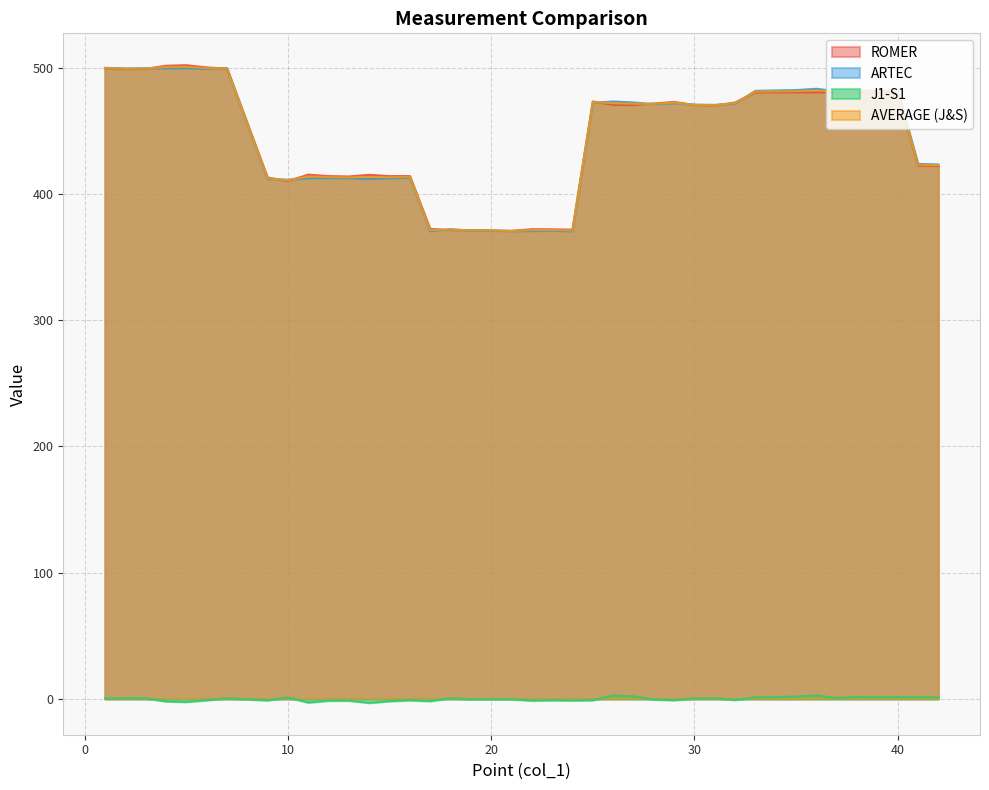

What is the difference between the maximum and minimum values in the AVERAGE (J&S) series?

130.2